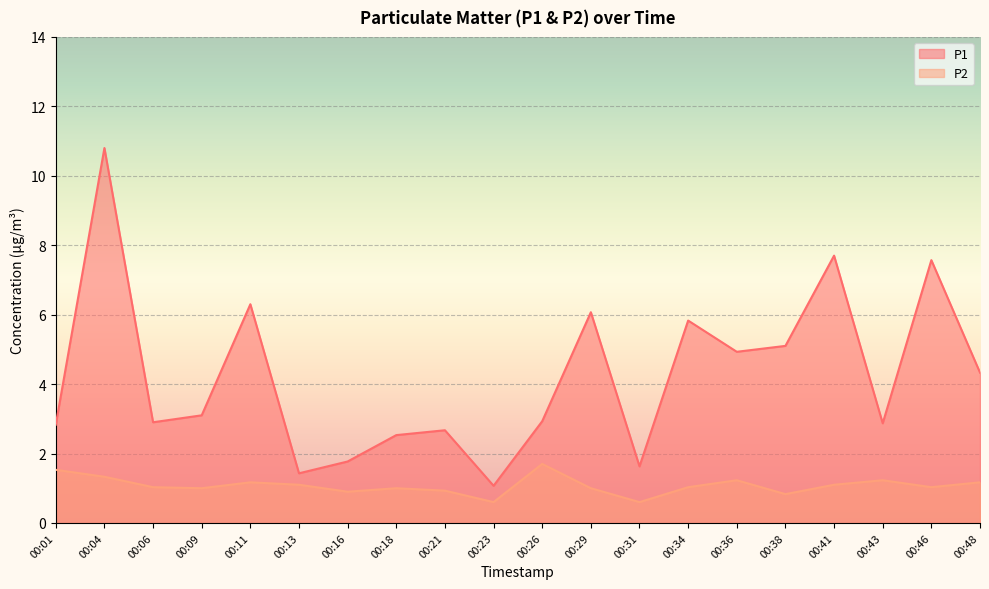

Reading left to right, extract all data points from this chart.

P1: 2.8	10.8	2.9	3.1	6.3	1.4	1.8	2.5	2.7	1.1	2.9	6.1	1.6	5.8	4.9	5.1	7.7	2.9	7.6	4.3
P2: 1.5	1.3	1.0	1.0	1.2	1.1	0.9	1.0	0.9	0.6	1.7	1.0	0.6	1.0	1.2	0.8	1.1	1.2	1.0	1.2